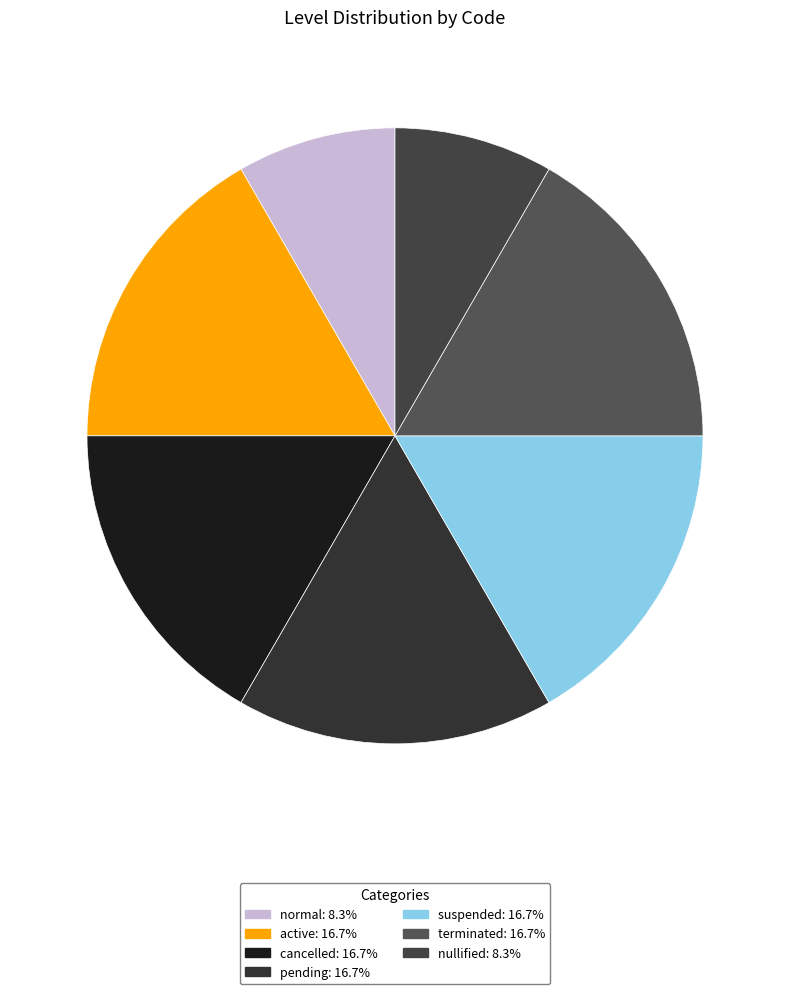

Approximately how many times larger is the value at suspended compared to terminated?

1.0